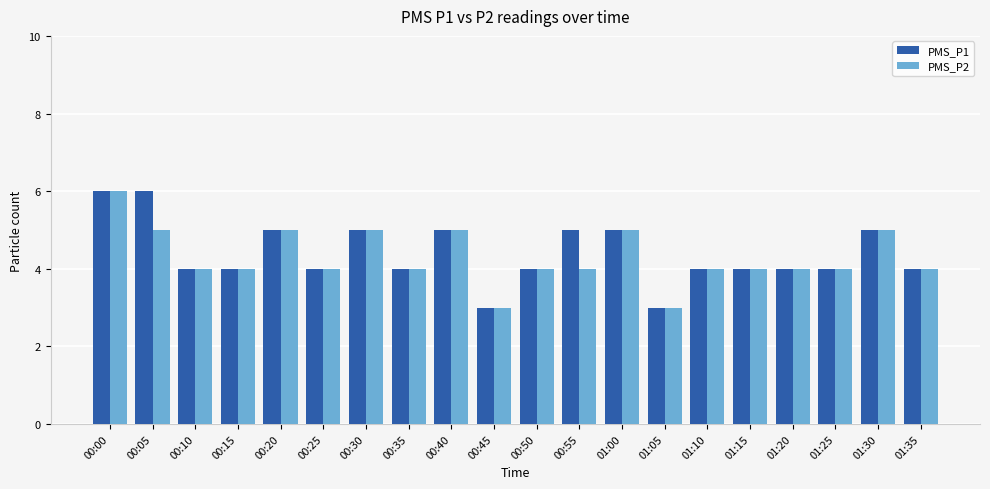

What is the label of the 20th bar from the left?

01:35